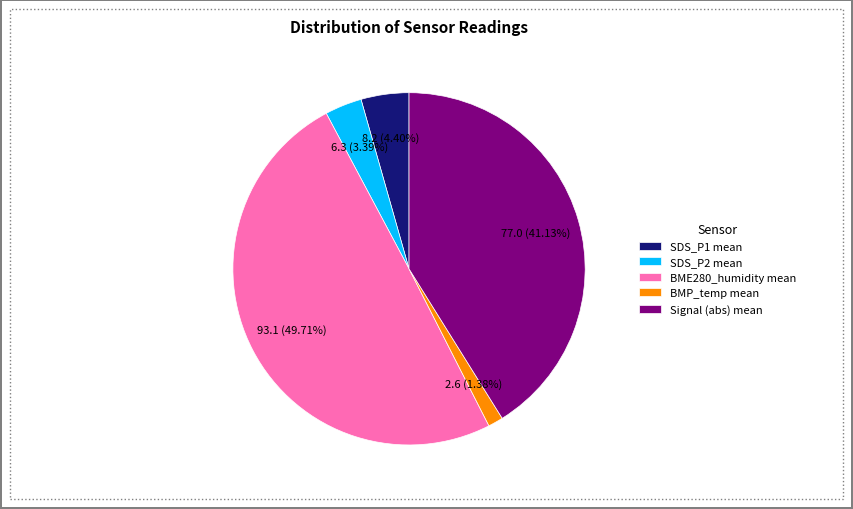

Is SDS_P1 mean the majority of the pie?

No